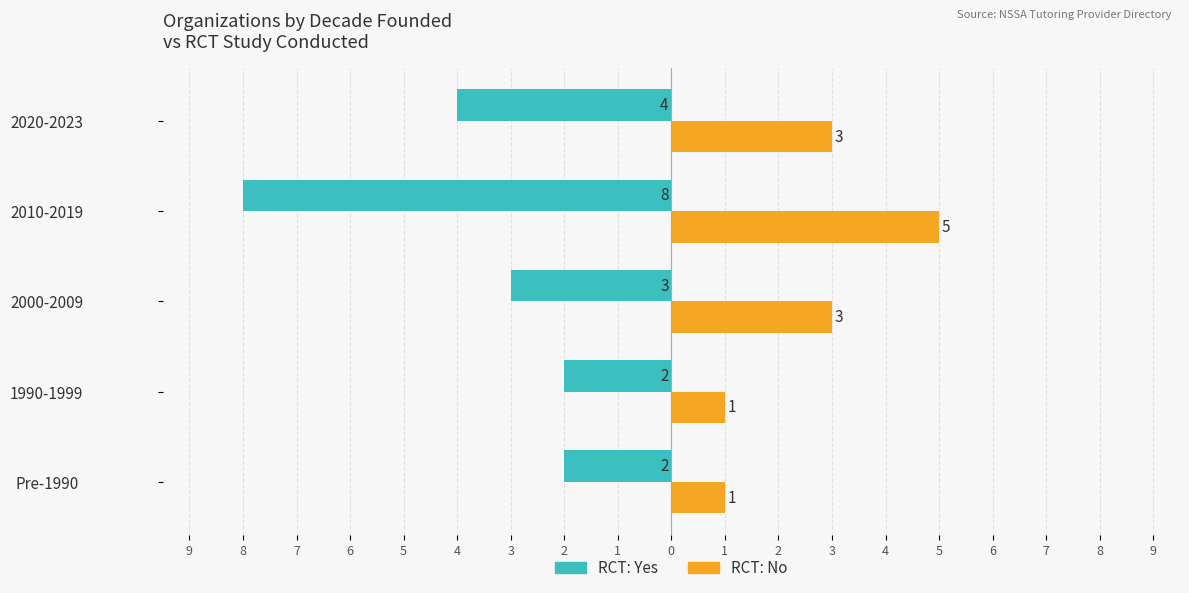

What is the difference between the maximum and minimum values in the RCT: Yes series?

6